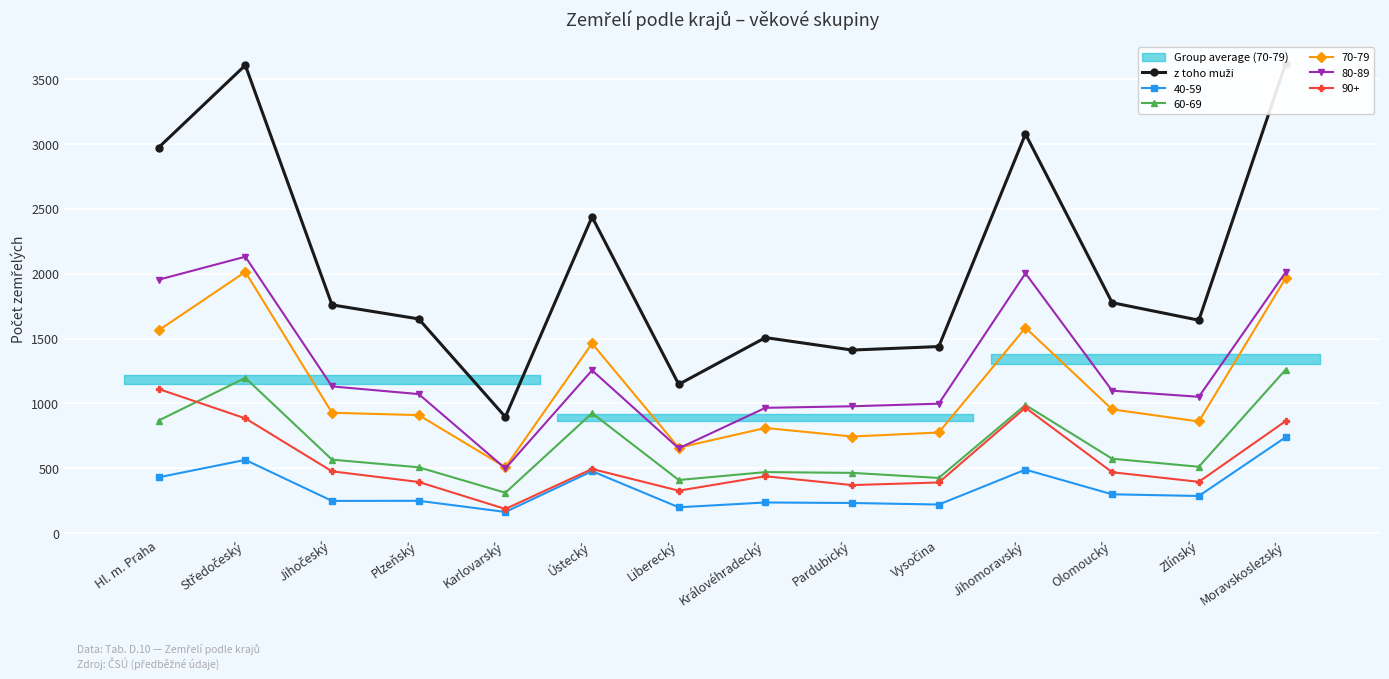

At which category does the chart reach its minimum across all series?

Karlovarský